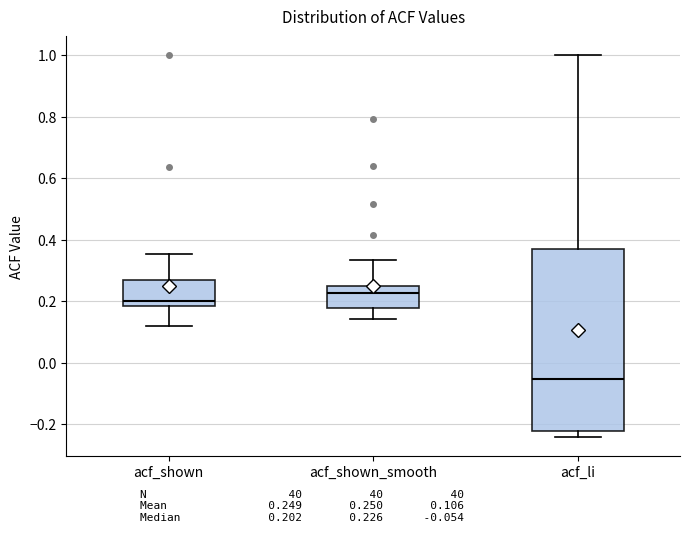

Where is the lower edge of the box for acf_li on the y-axis? The values are not printed on the chart, so give them approximately, as read against the axis.

-0.22